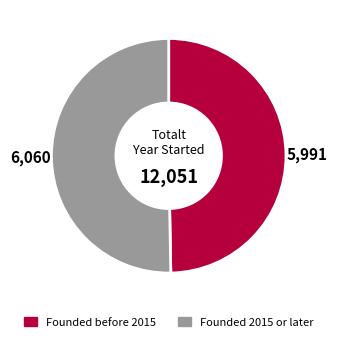

The Founded before 2015 slice represents 50% of the pie. True or false?

True